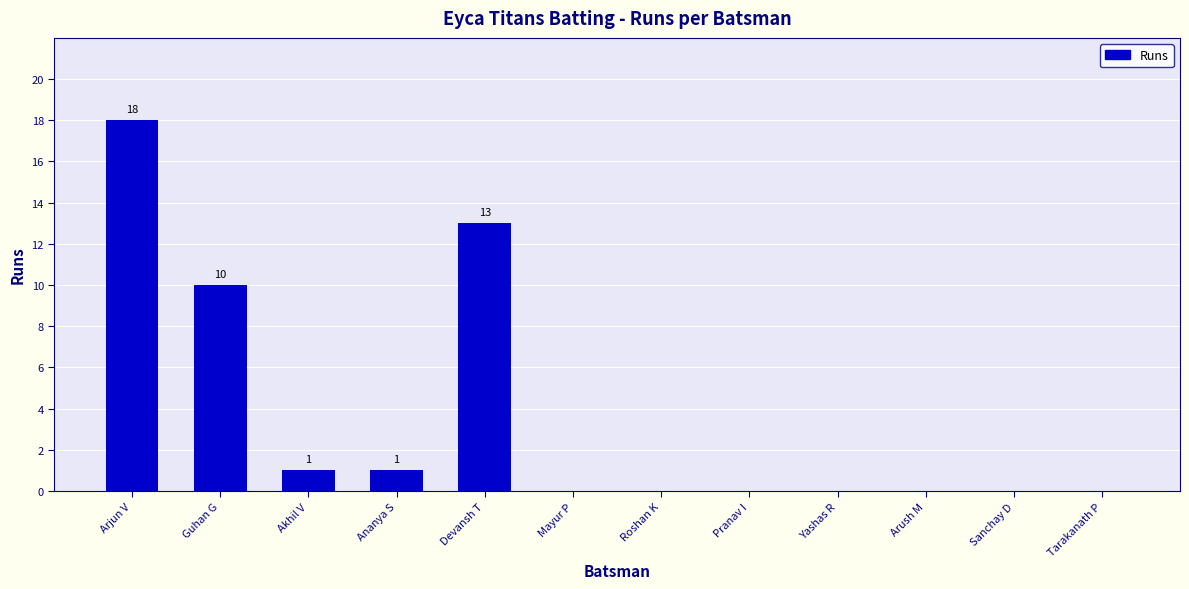

What is the average value?

4